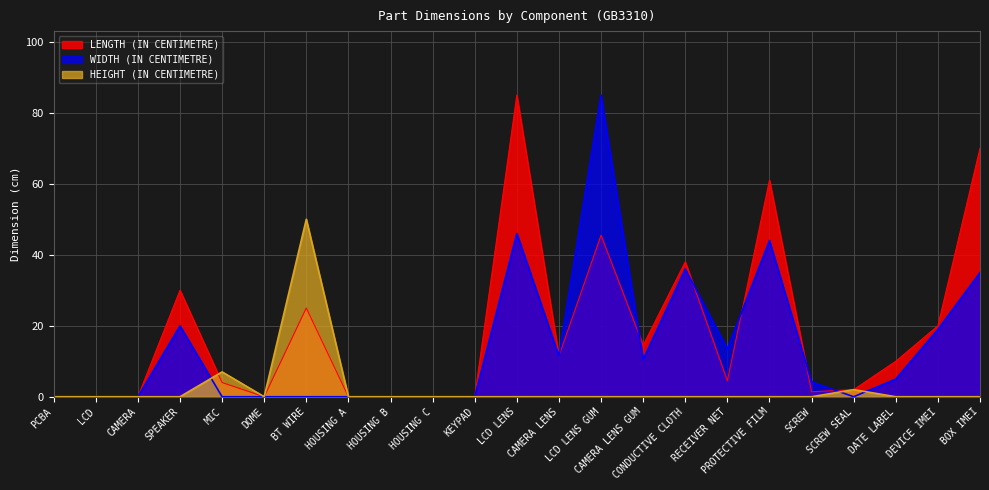

What position from the left is CONDUCTIVE CLOTH?

16